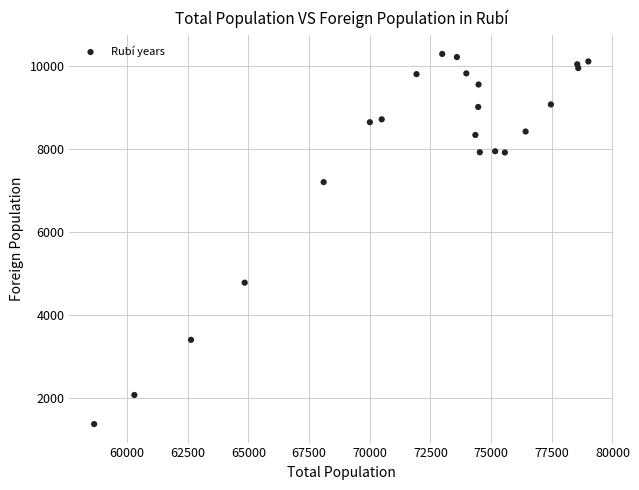

What Y value in the scatter plot is closest to 5839?

4786